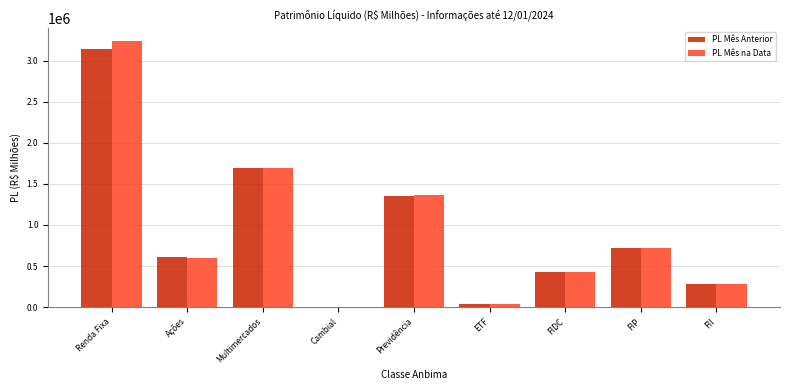

Reading left to right, extract all data points from this chart.

PL Mês Anterior: Renda Fixa=3141842.4	Ações=613483.4	Multimercados=1697788.9	Cambial=5924.2	Previdência=1356705.8	ETF=44274.8	FIDC=425757.4	FIP=716255.5	FII=287727.1
PL Mês na Data: Renda Fixa=3236689.5	Ações=602363.8	Multimercados=1689408.7	Cambial=5697.6	Previdência=1362046.1	ETF=42971.1	FIDC=432996.9	FIP=715774.2	FII=287727.1